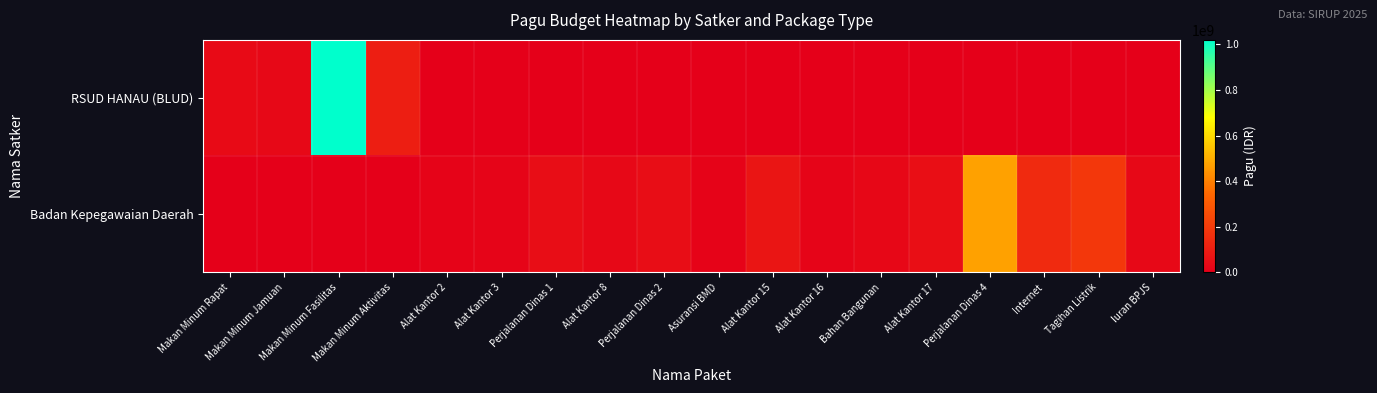

Which series has the largest total across all categories?

RSUD HANAU (BLUD)